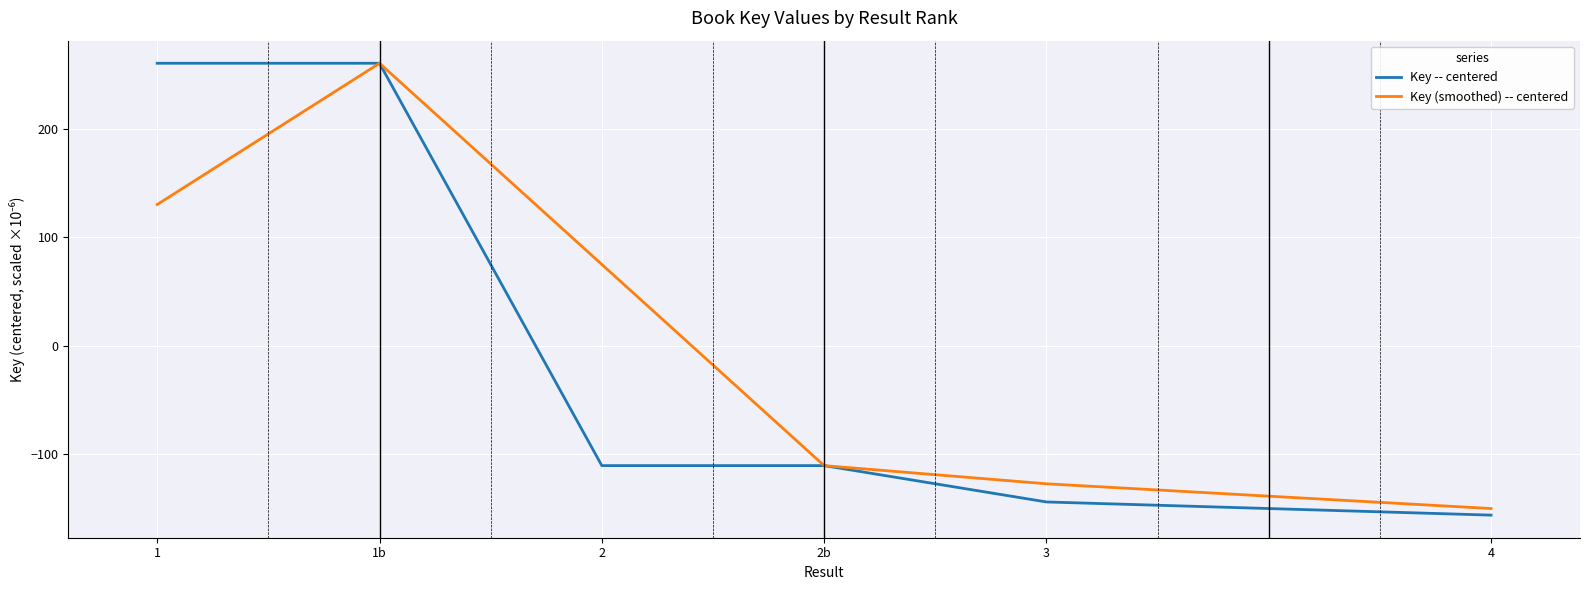

At which label does Key (smoothed) -- centered reach its peak?

1b